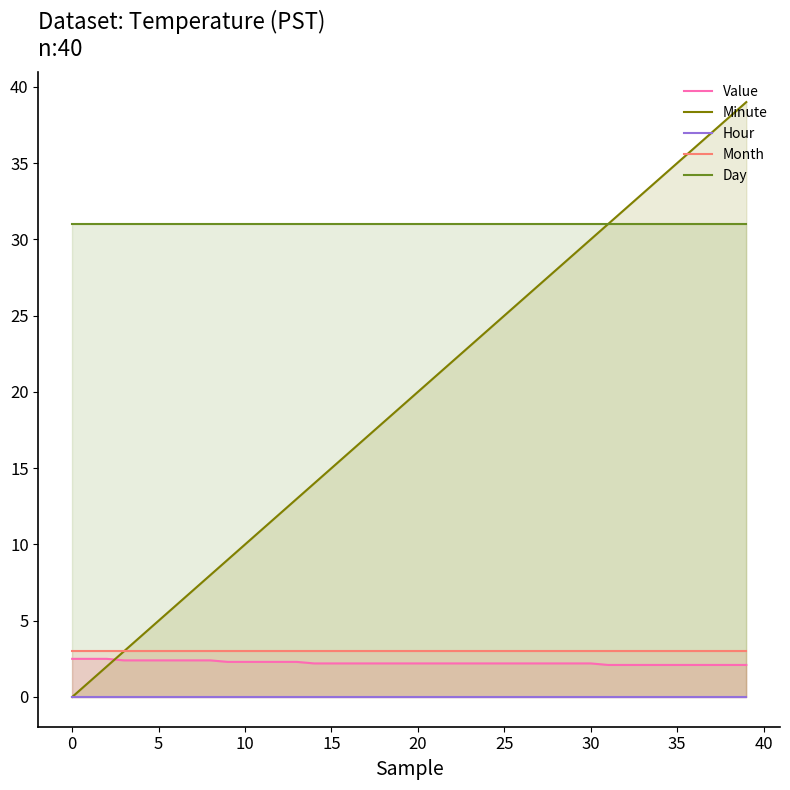

What is the total value across all series at 39?

75.1